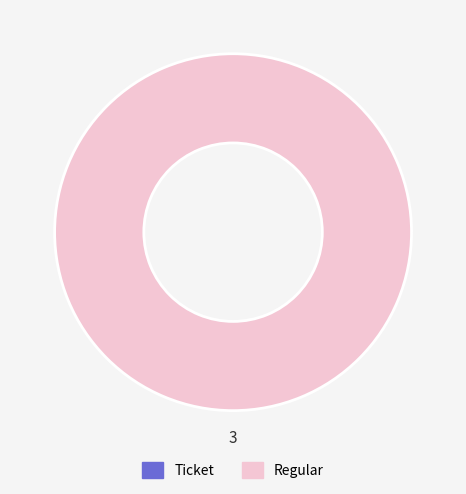

Rank the categories by value from highest to lowest.

Regular, Ticket